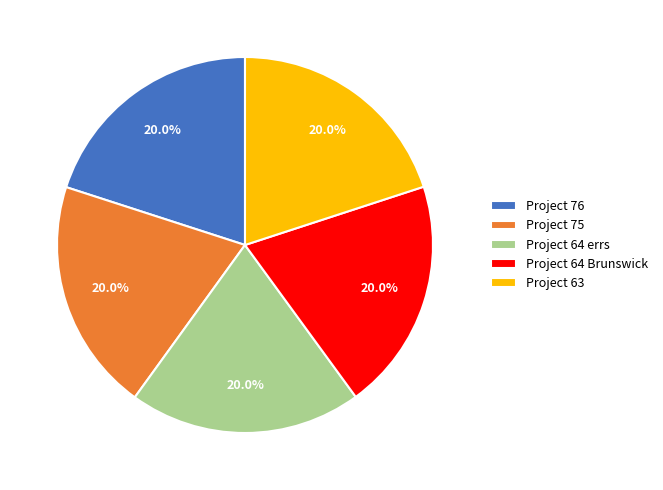

How much of the chart is everything except Project 63?

80.0%